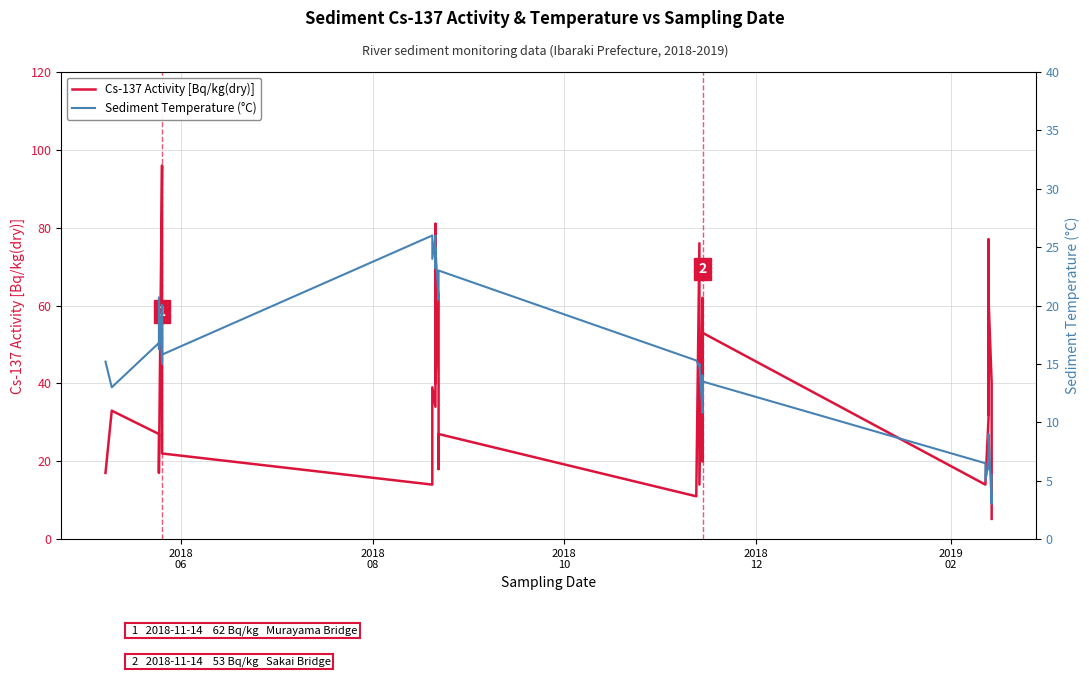

At how many categories does at least one series exceed 71?

4